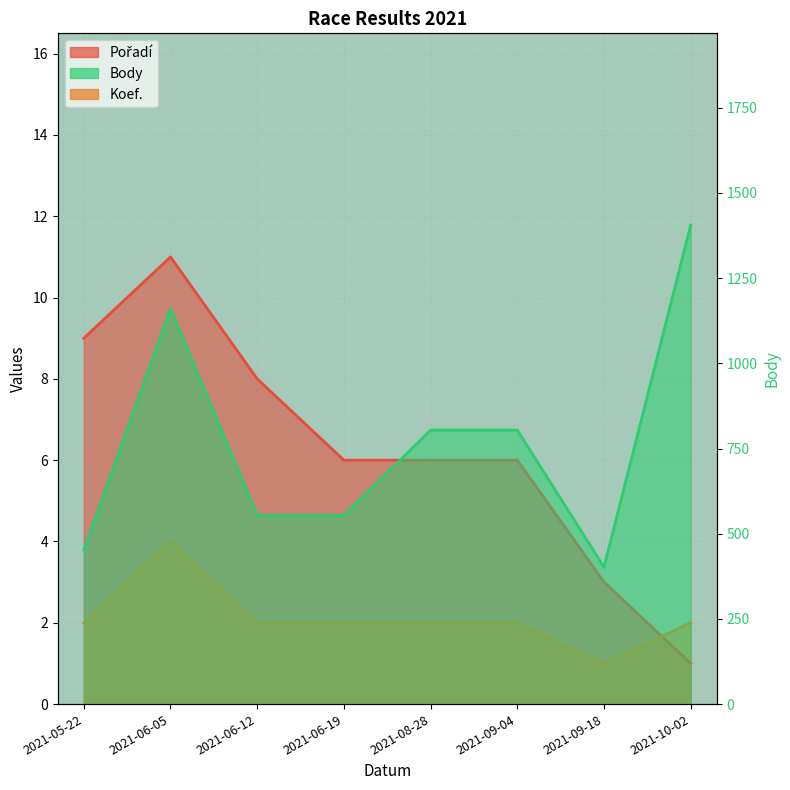

At which category is the sum across all series the highest?

2021-10-02